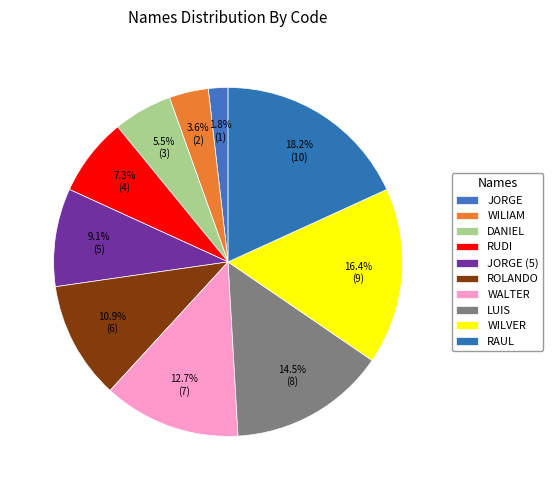

How many segments does this pie chart have?

10